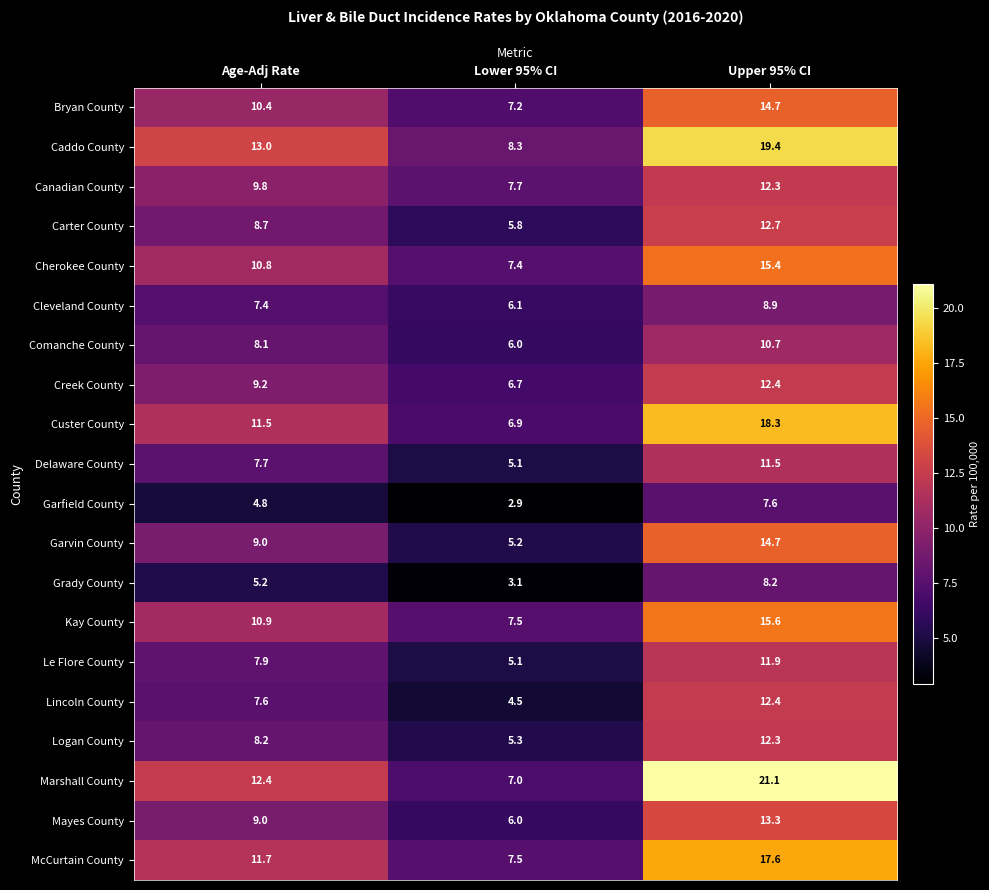

What is the maximum value shown in the chart?

21.1